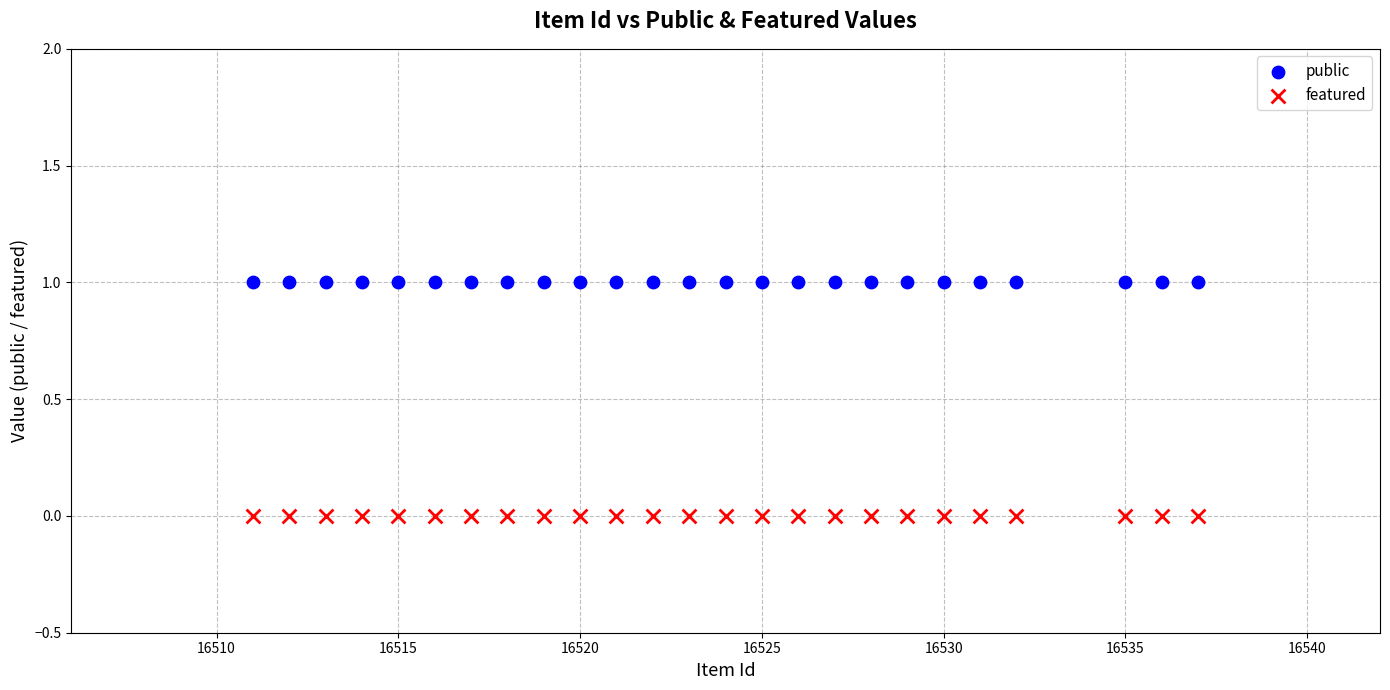

Which series reaches the maximum Y coordinate?

public